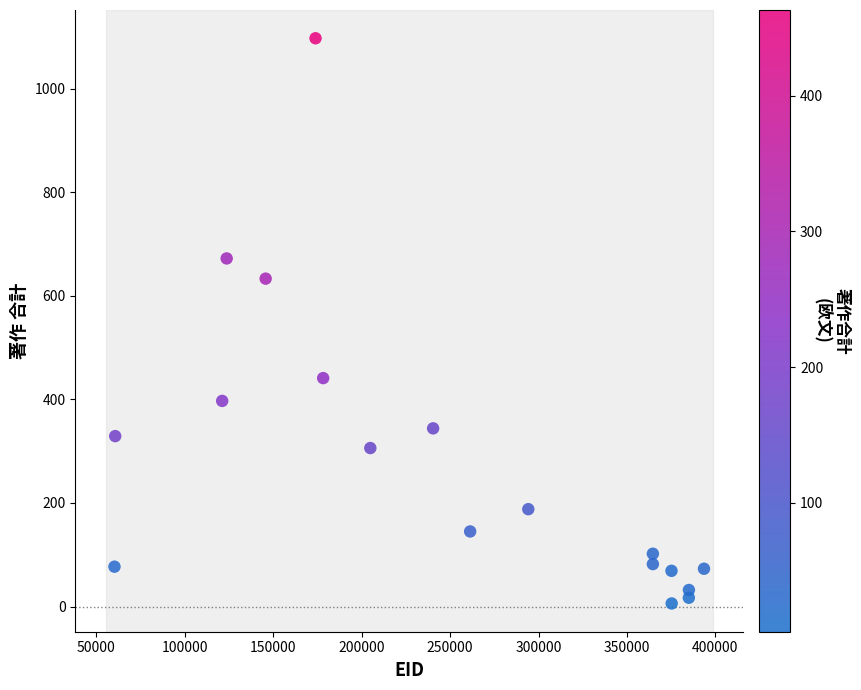

What is the range of X values (max minus min)?

333298